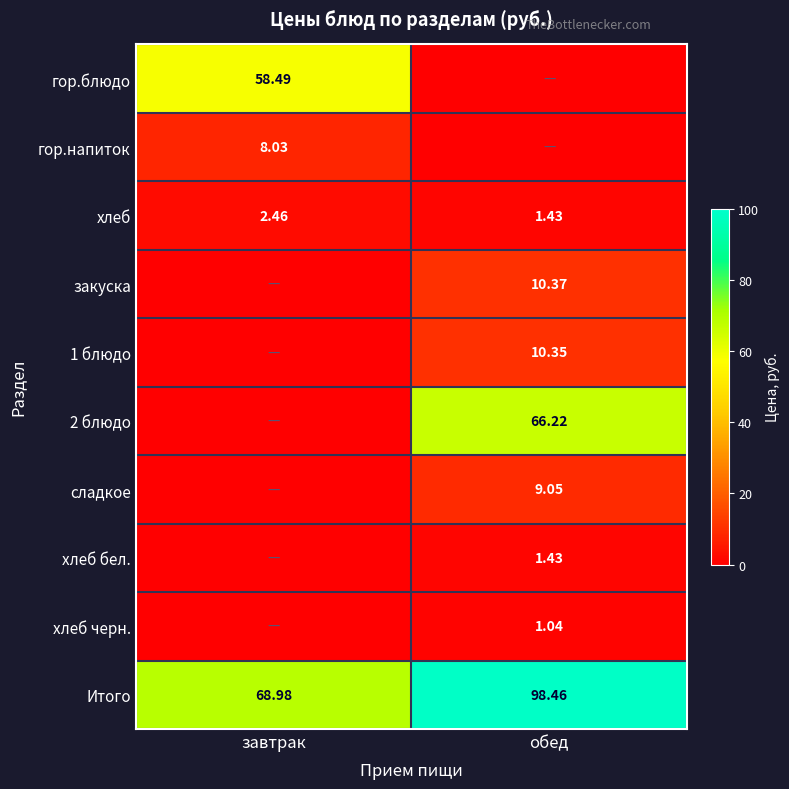

Which category has the highest value in the хлеб series?

завтрак